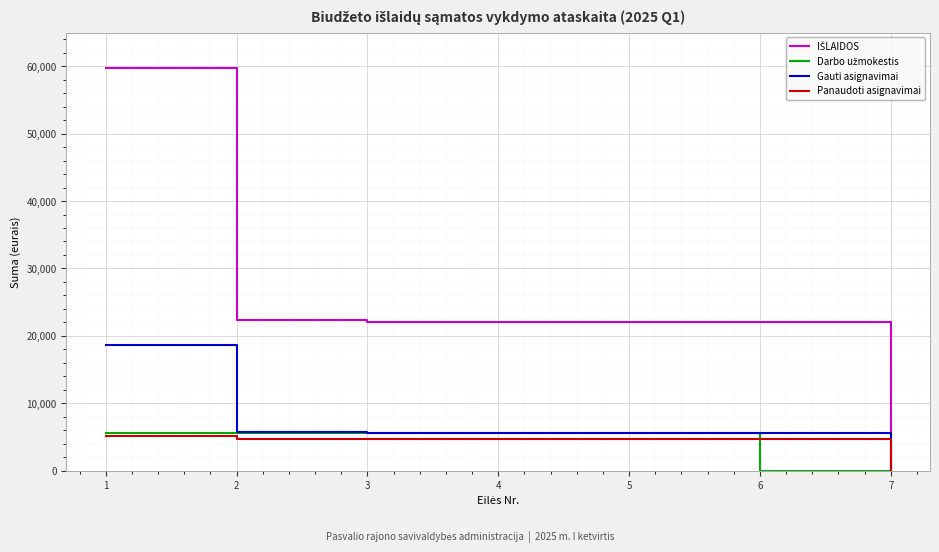

What is the total value across all series at 5?

37946.0